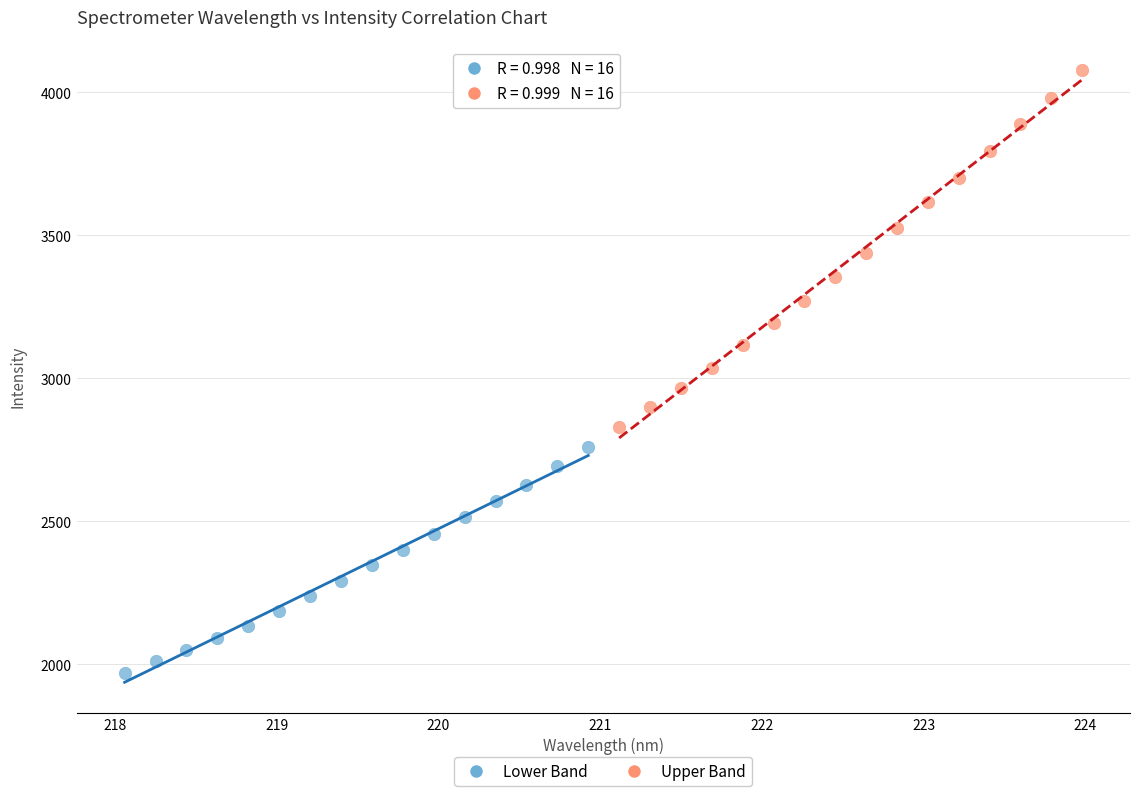

Which series reaches the minimum Y coordinate?

Lower Band